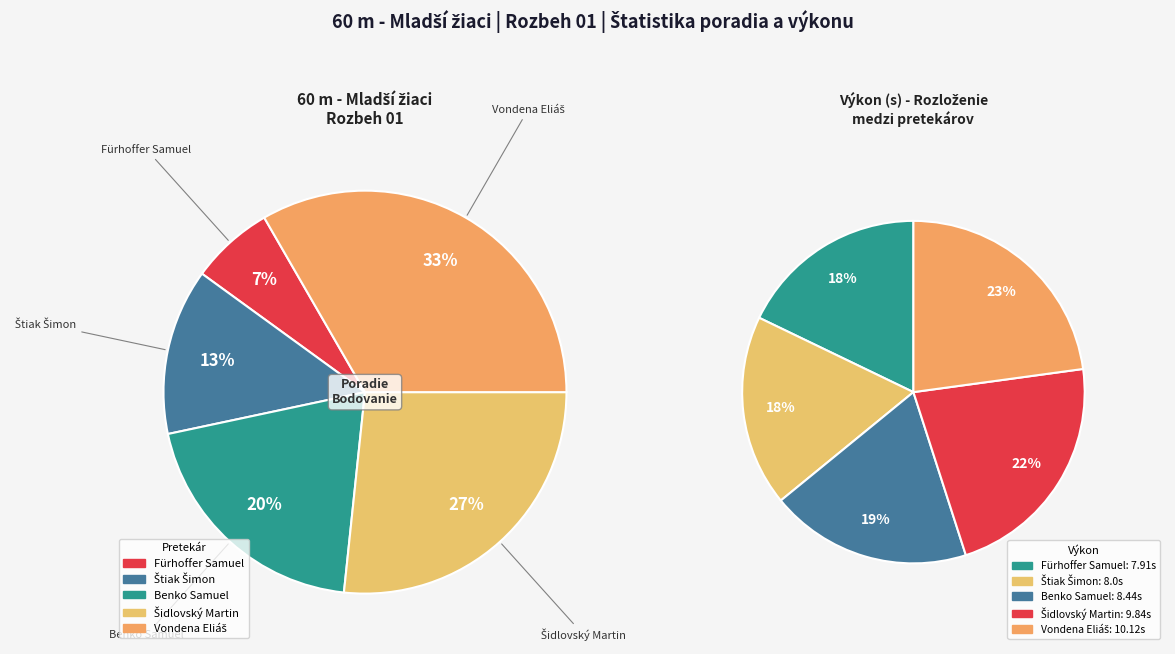

Does any single category account for the majority?

No